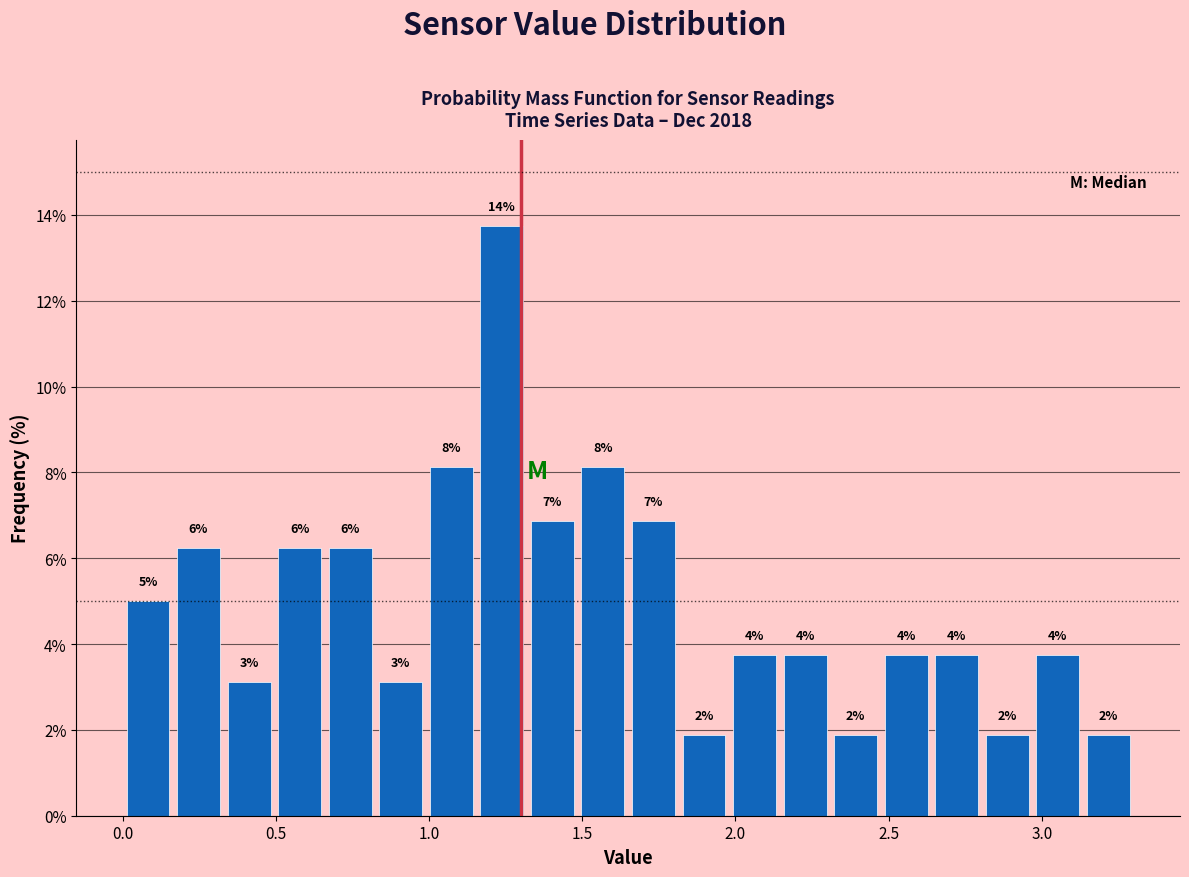

Read against the x-axis, roughly where is the centre of the tallest bar?

1.25